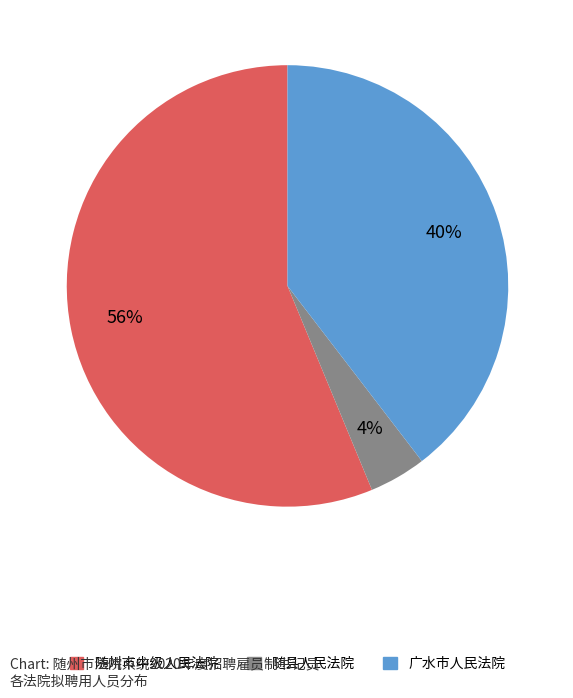

How many segments does this pie chart have?

3